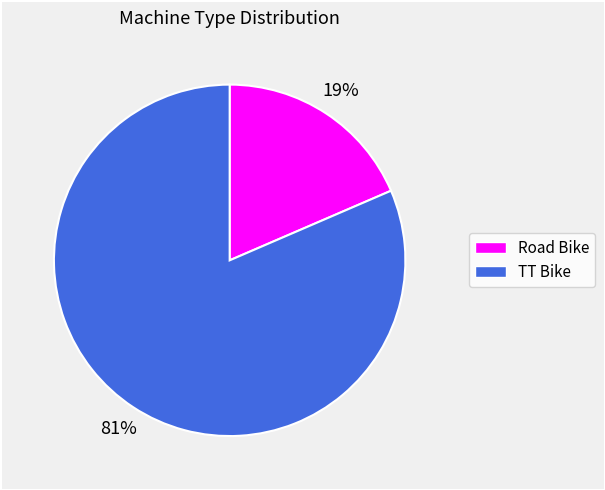

Is there any slice that represents more than half of the pie?

Yes